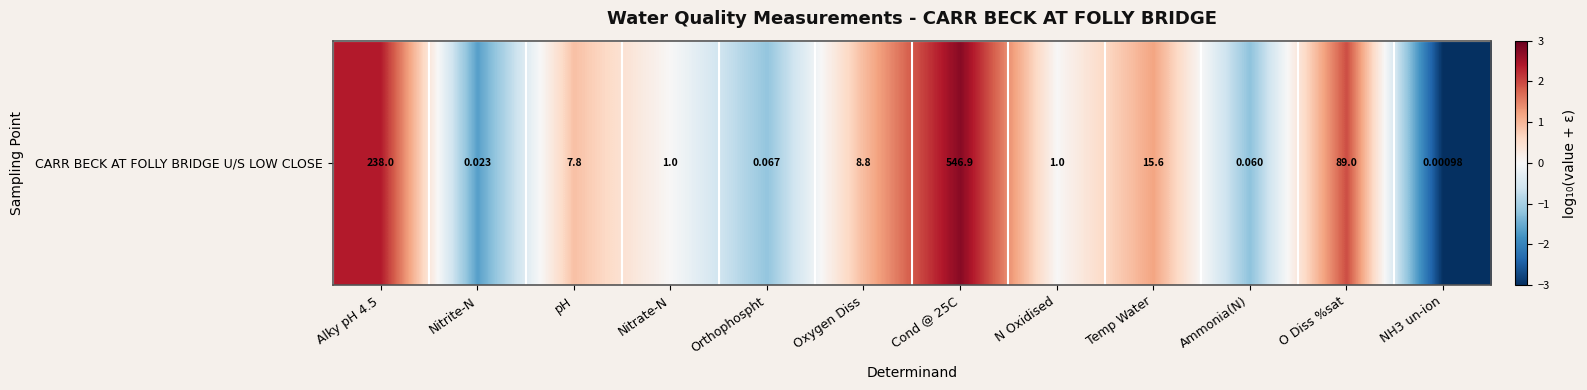

What is the maximum value shown in the chart?

2.7